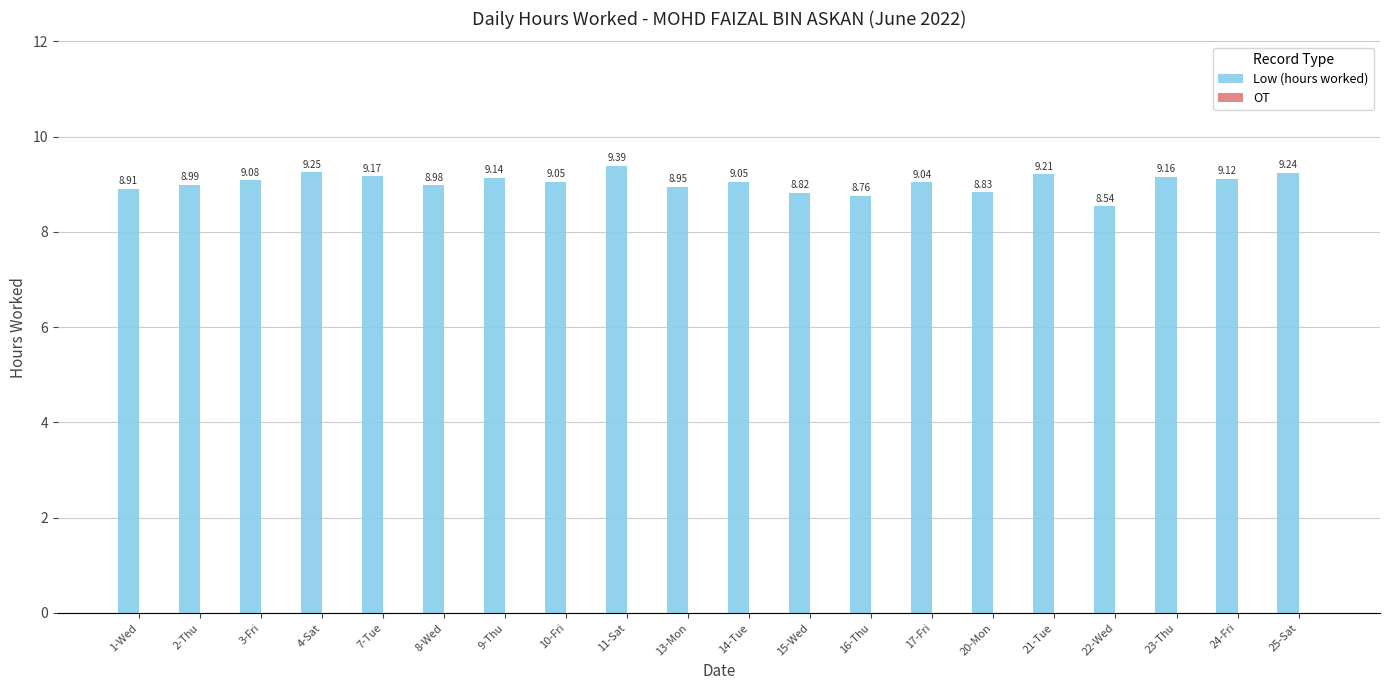

Between 7-Tue and 10-Fri, which is larger?

7-Tue